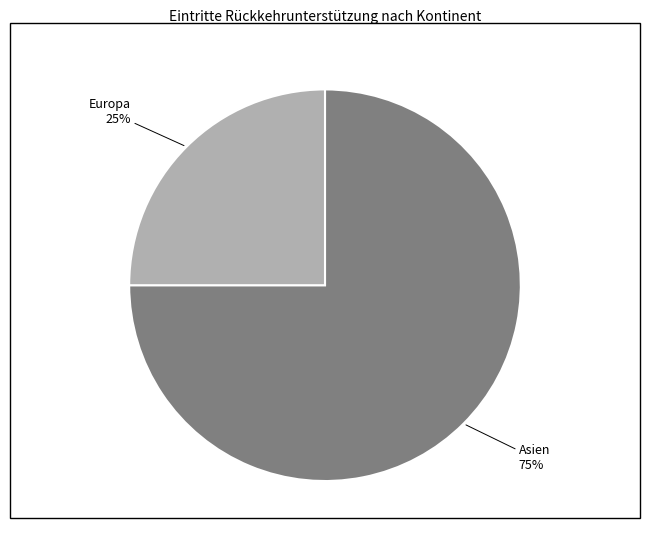

Do Asien and Europa together represent more than half of the pie?

Yes